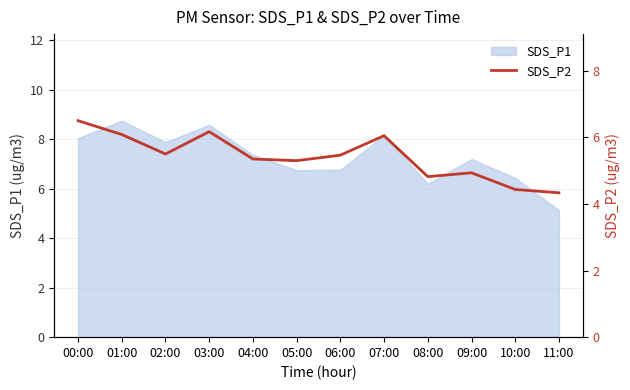

The value of SDS_P1 at 00:00 is 8.1. True or false?

True